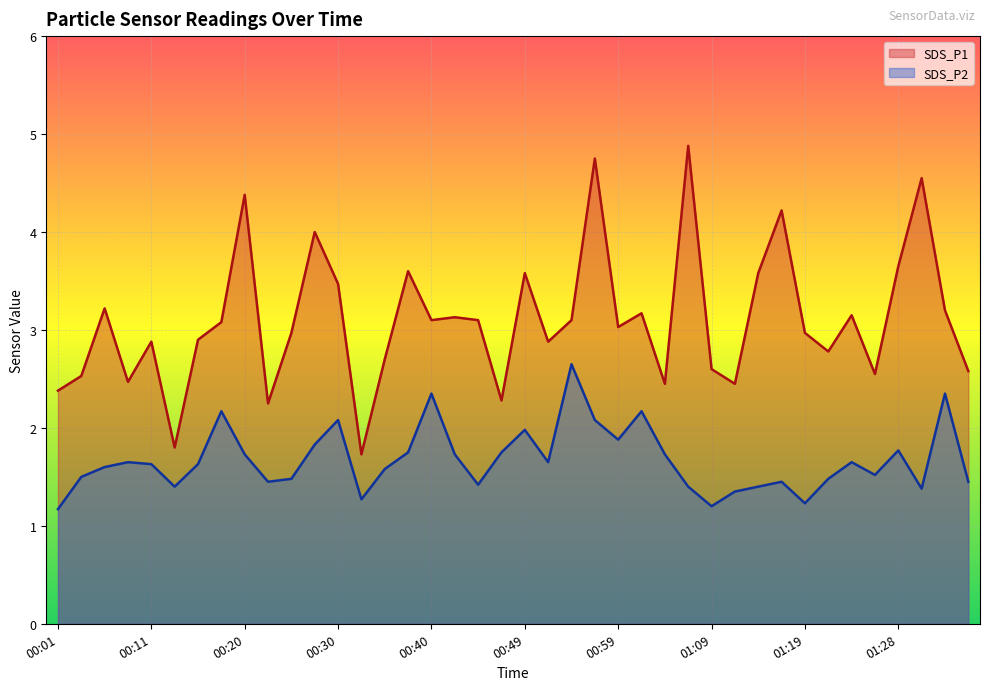

What is the difference between the second highest and second lowest values in the SDS_P2 series?

1.2